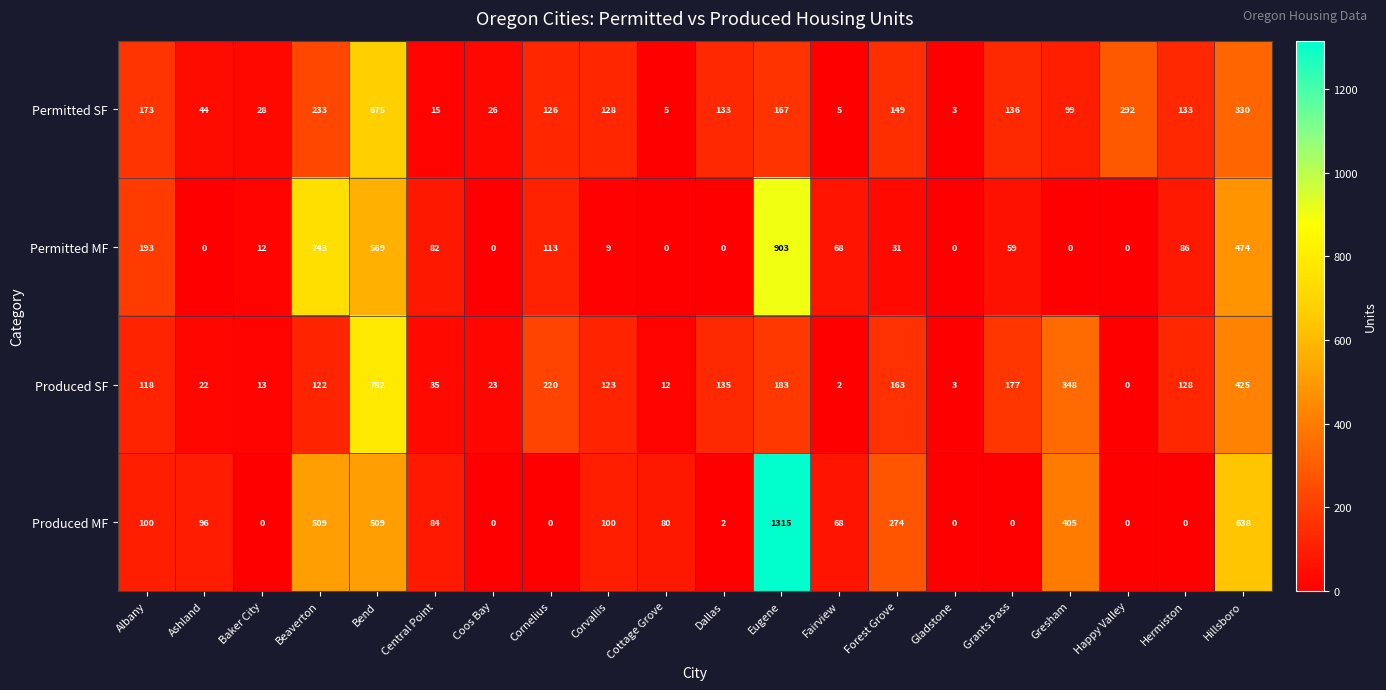

How many categories are shown in the chart?

20